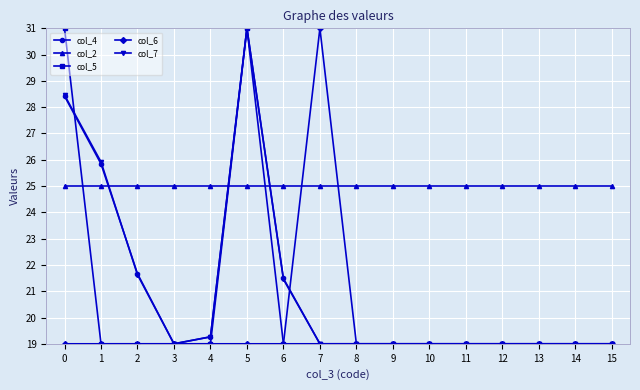

At which category is the sum across all series the highest?

5